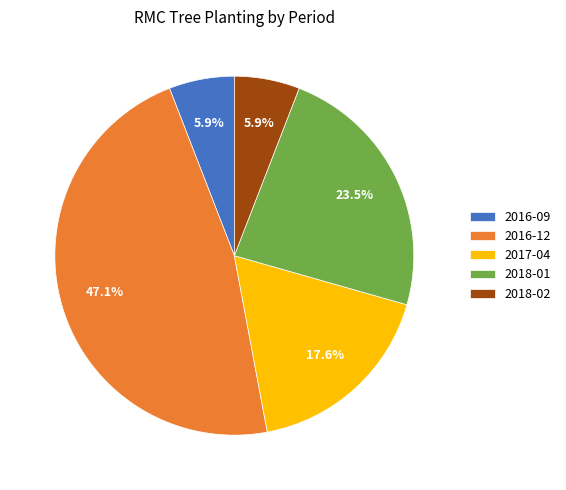

Is it true that 2018-02 is 21% of the pie?

False